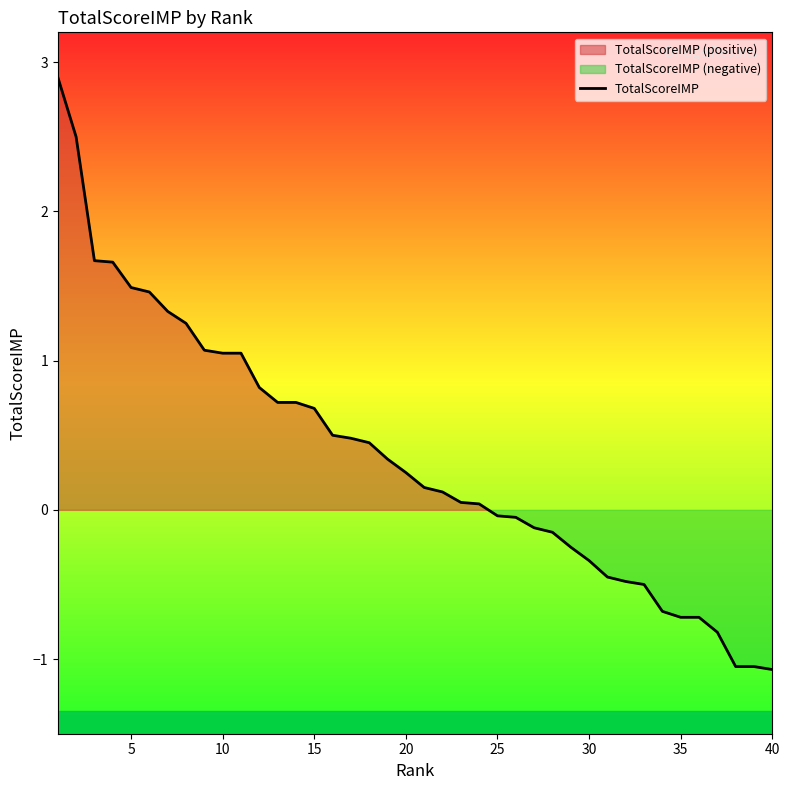

Is it true that the value at 15 is 1.0?

False